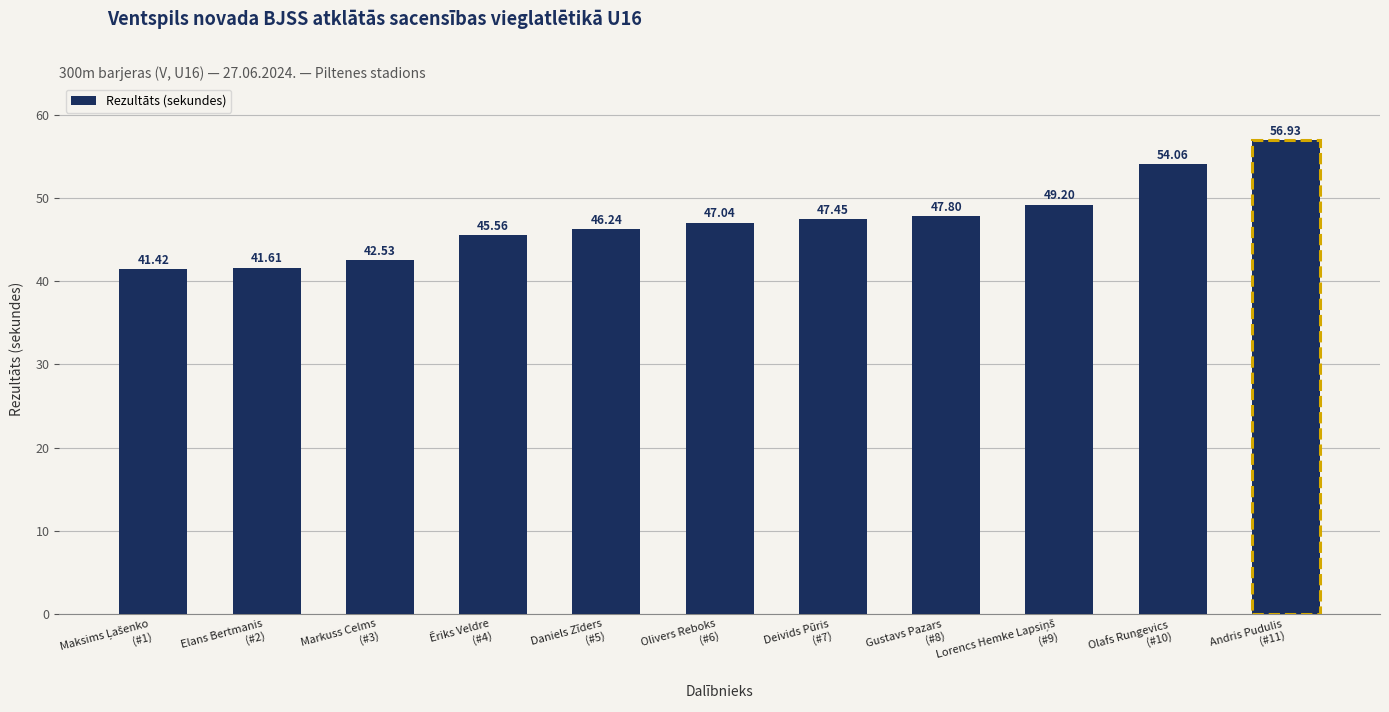

The chart shows a value of 64.0 at Elans Bertmanis
(#2). True or false?

False